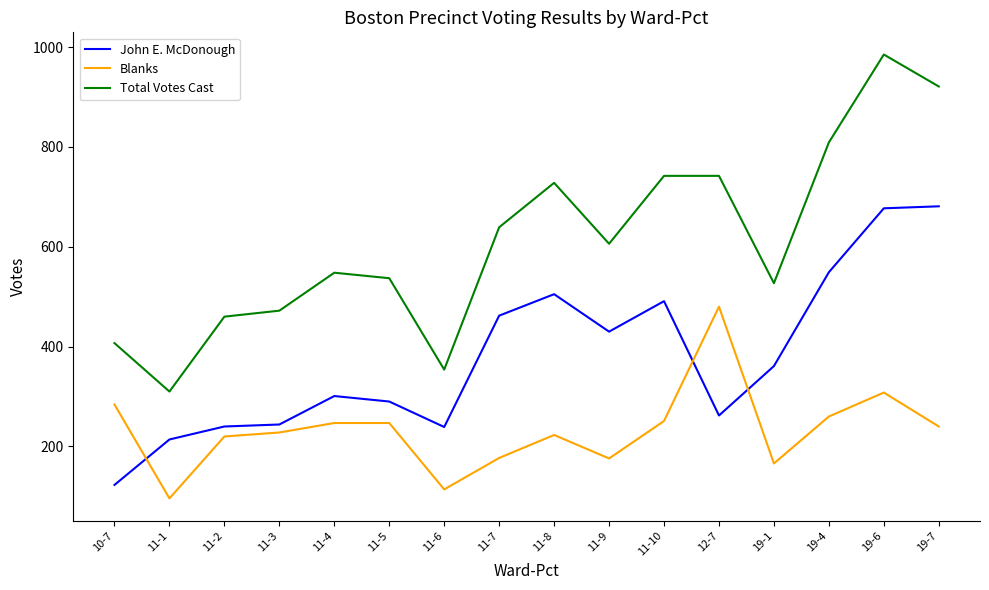

What is the difference between the John E. McDonough values at 11-5 and 19-1?

71